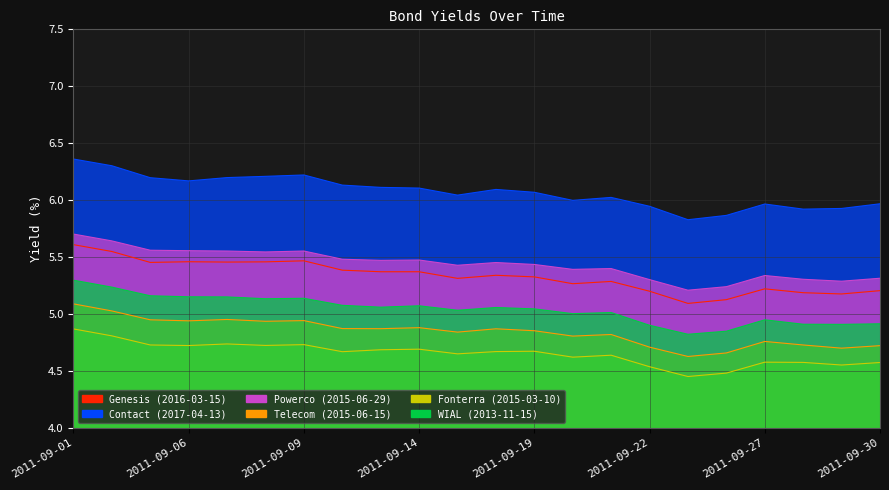

What is the sum of all Genesis (2016-03-15) values?

117.3